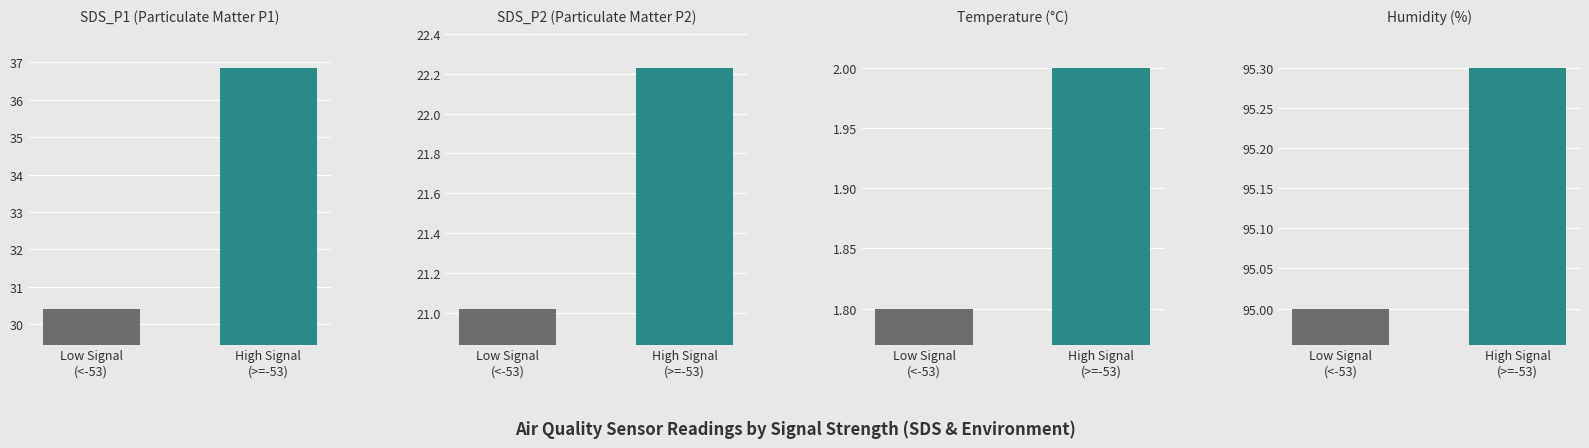

Which series has the largest total across all categories?

Humidity